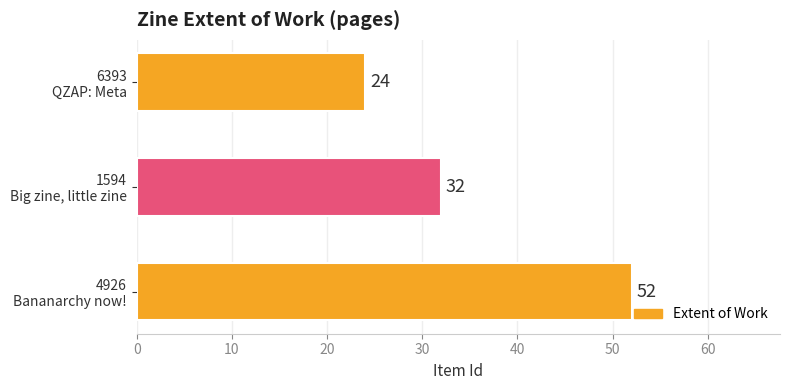

Reading bottom to top, list all the values displayed in this chart.

52	32	24